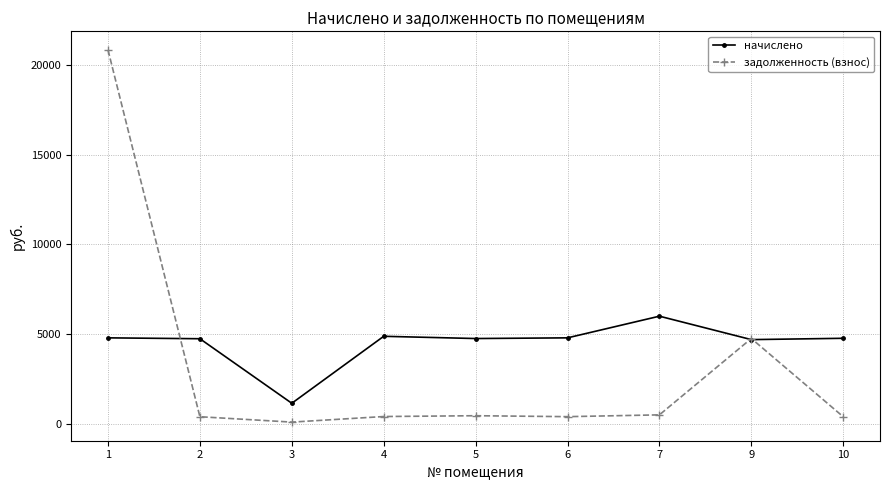

Which category has the highest value across all series?

1